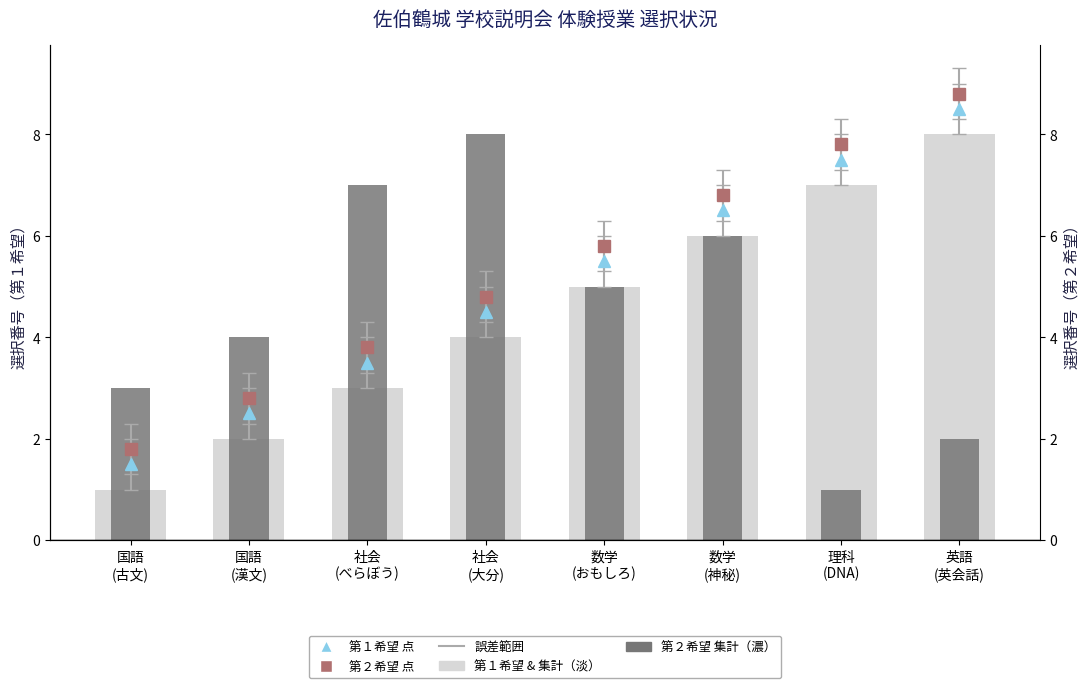

Which series changed the most between 国語
(漢文) and 社会
(大分)?

第２希望 集計